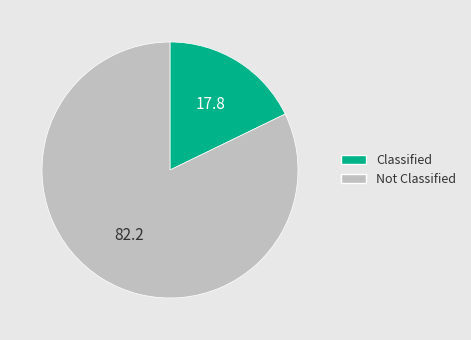

Rank the categories by value from lowest to highest.

Classified, Not Classified